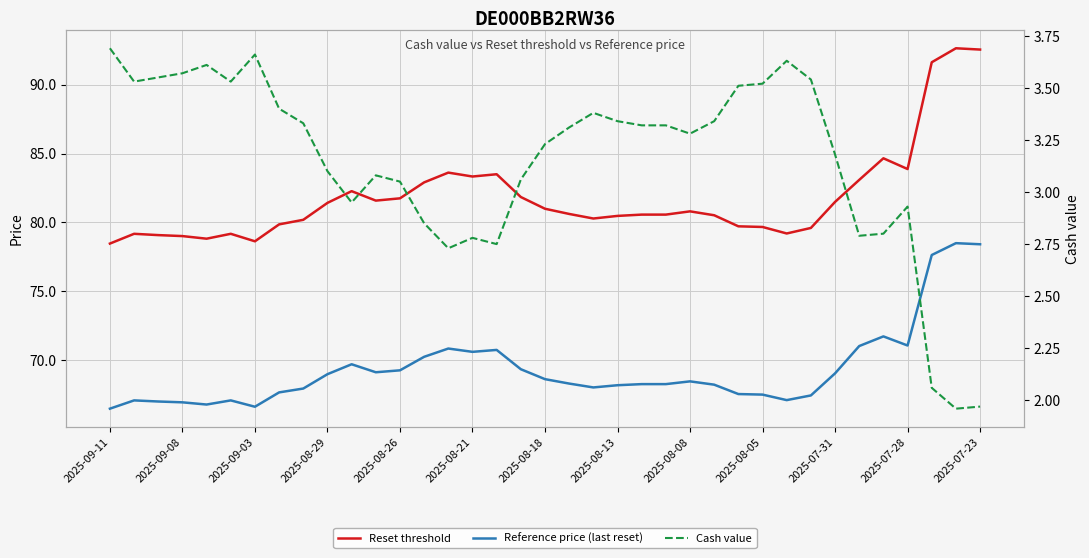

At how many categories does at least one series exceed 43?

37